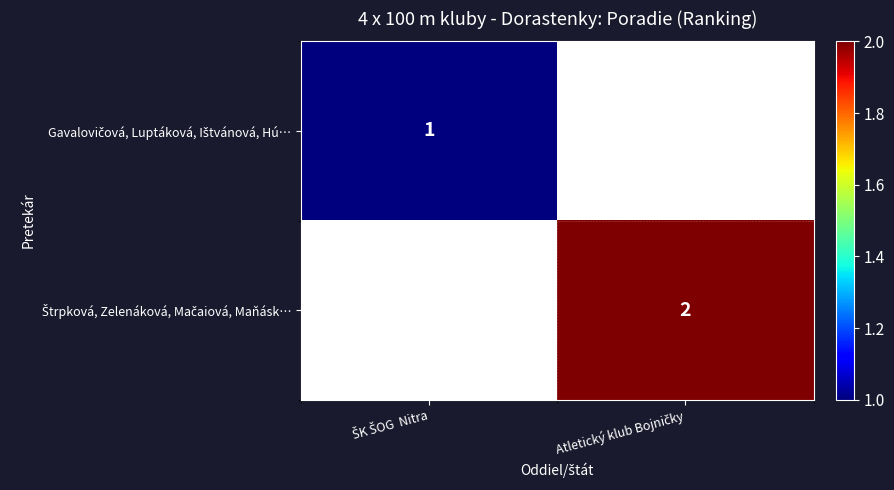

How many values in Štrpková, Zelenáková, Mačaiová, Maňásk… are above zero?

1